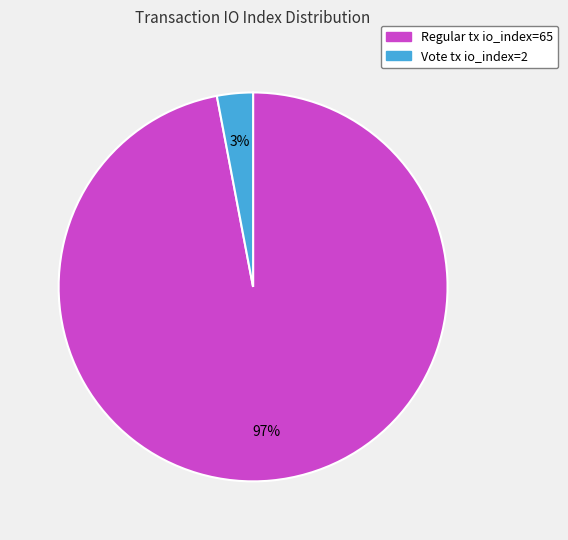

To the nearest percent, what is the average slice percentage?

50%